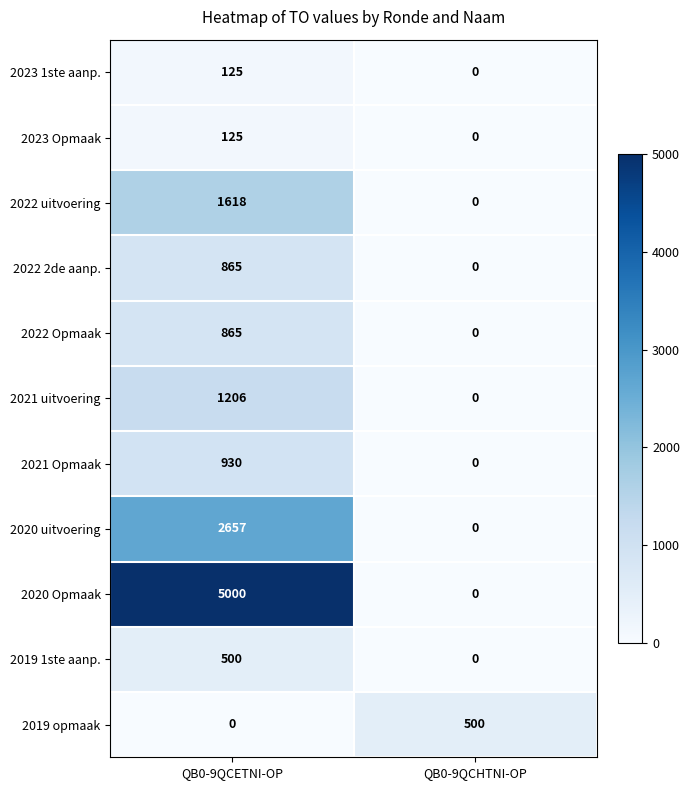

Between QB0-9QCETNI-OP and QB0-9QCHTNI-OP, which series saw the biggest shift?

2020 Opmaak